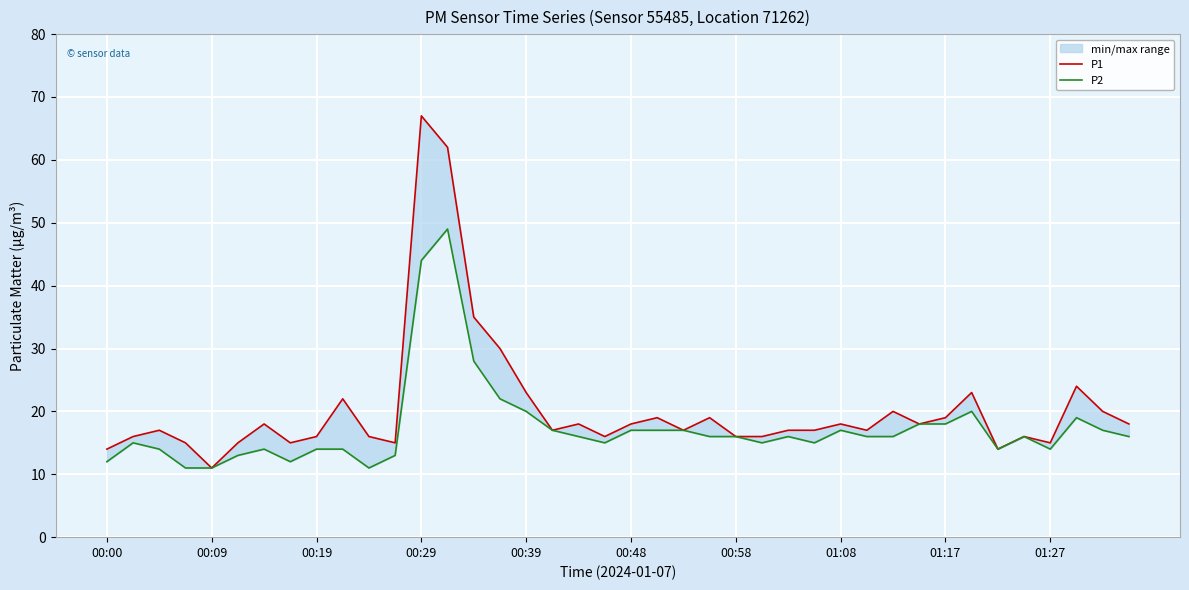

At which category does the chart reach its peak across all series?

00:29